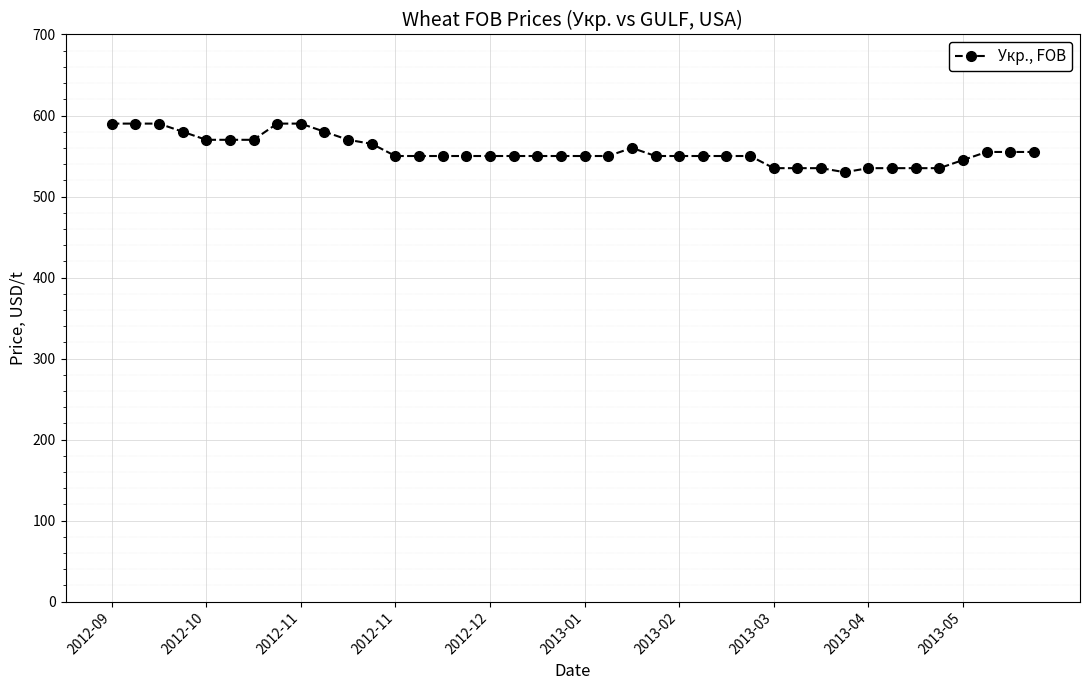

How many series are shown in this chart?

1